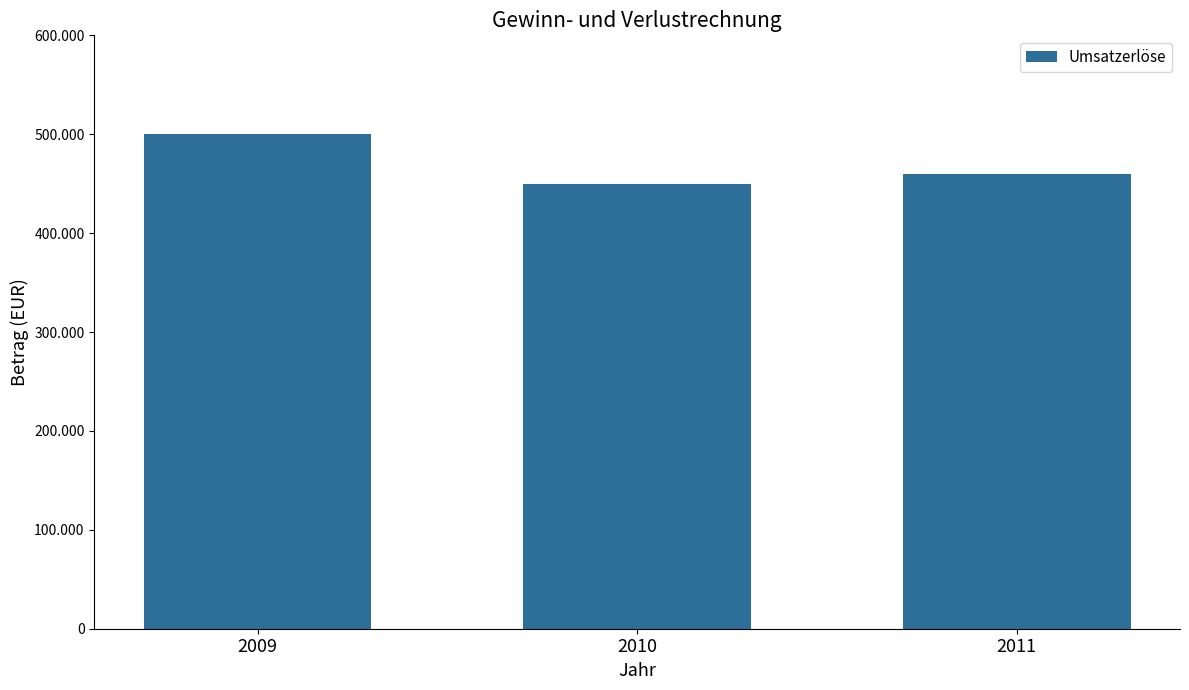

Count the values in the range 450000 to 500000.

3